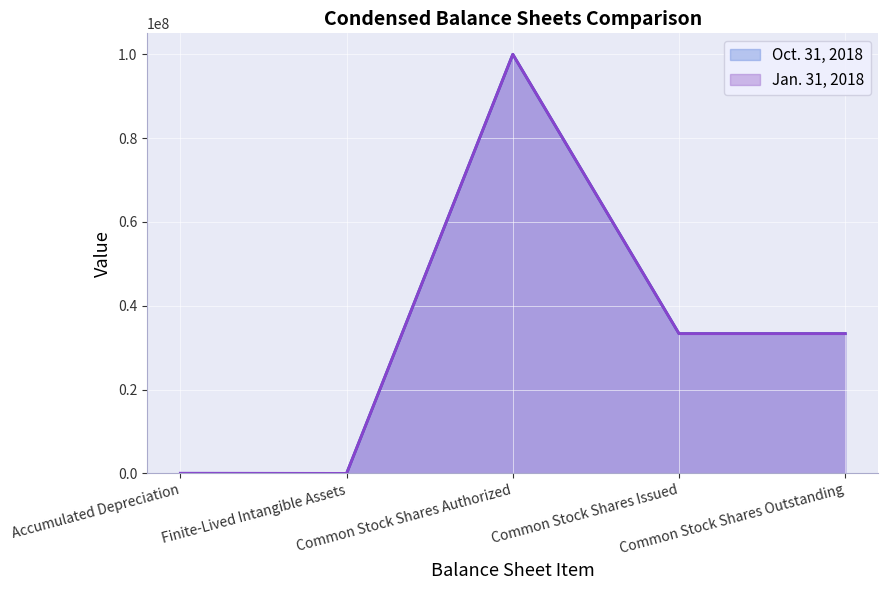

True or false: Oct. 31, 2018 and Jan. 31, 2018 cross at least once.

False